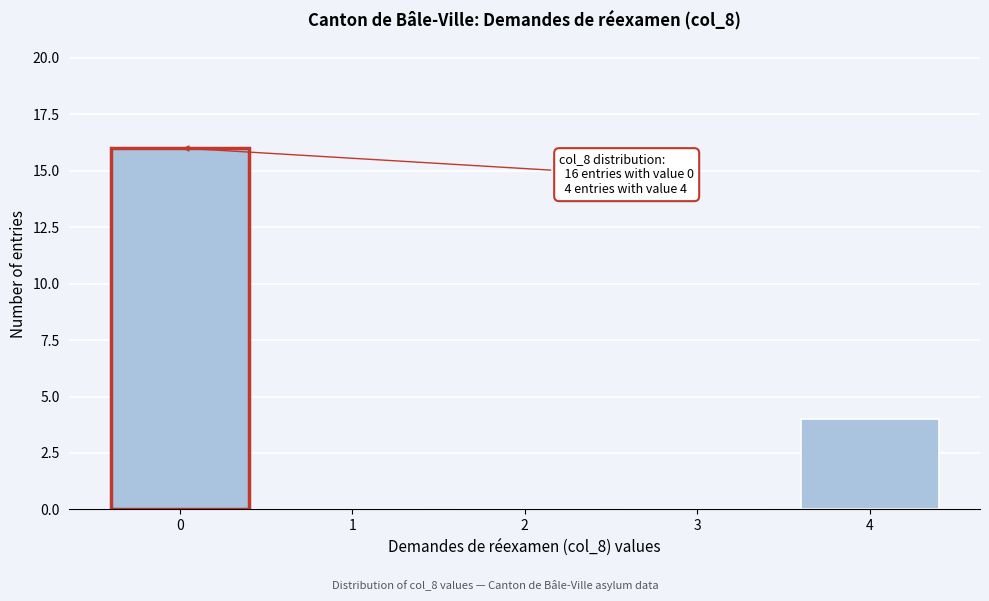

Which range on the x-axis has the tallest bar?

-0.5 to 0.5